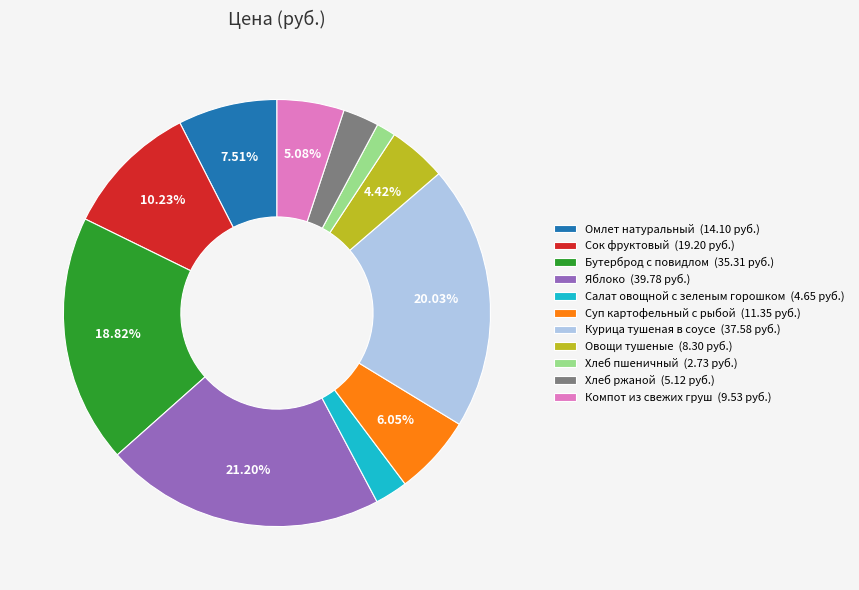

To the nearest percent, what is the average slice percentage?

9%